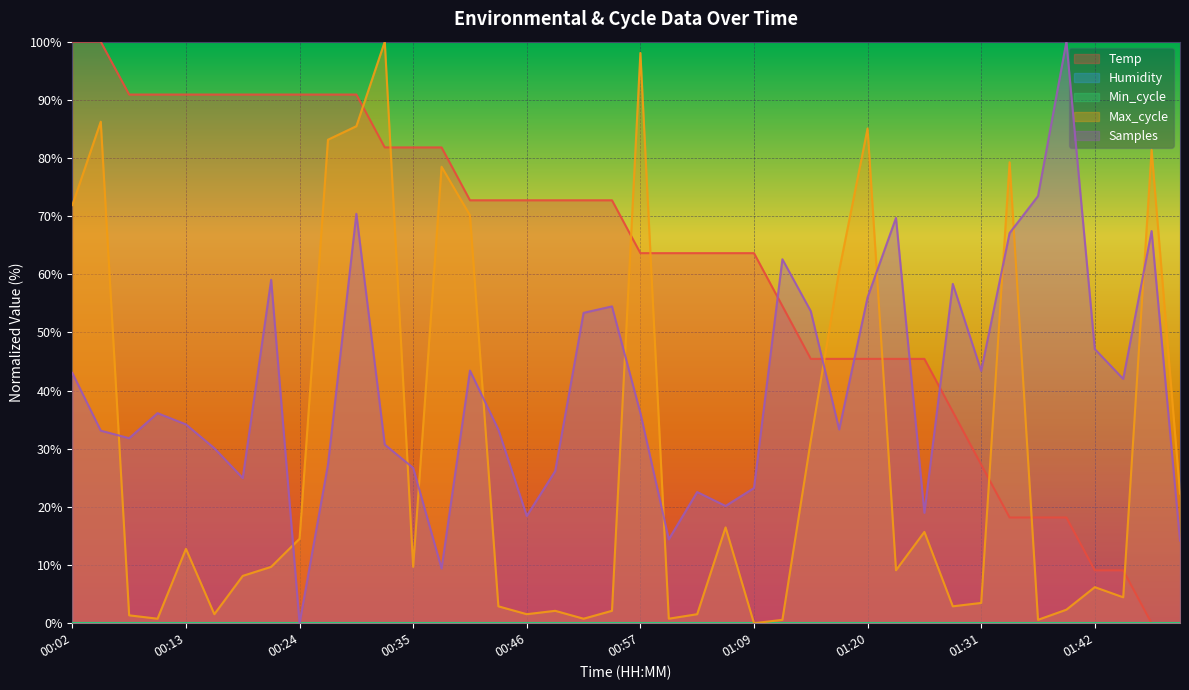

At which label is Samples closest to 50?

01:42